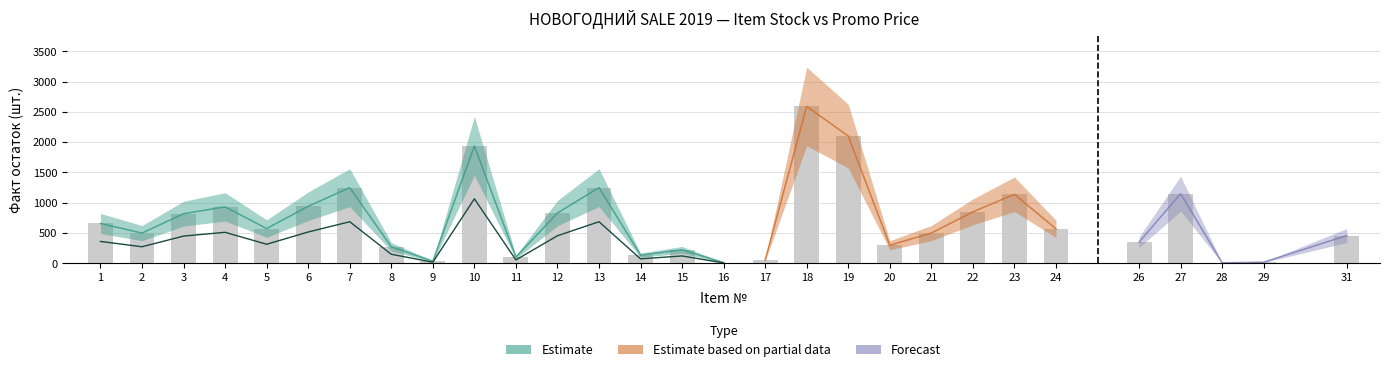

How many values are below 570?

14